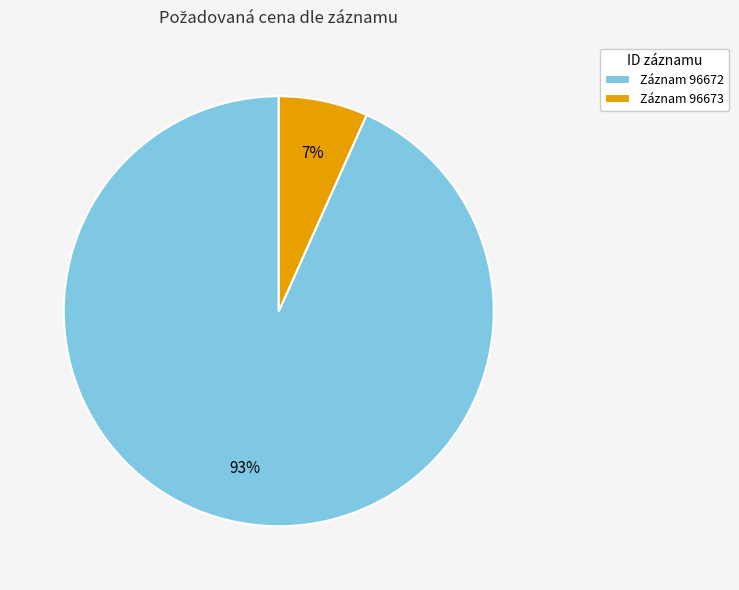

Between Záznam 96673 and Záznam 96672, which is larger?

Záznam 96672